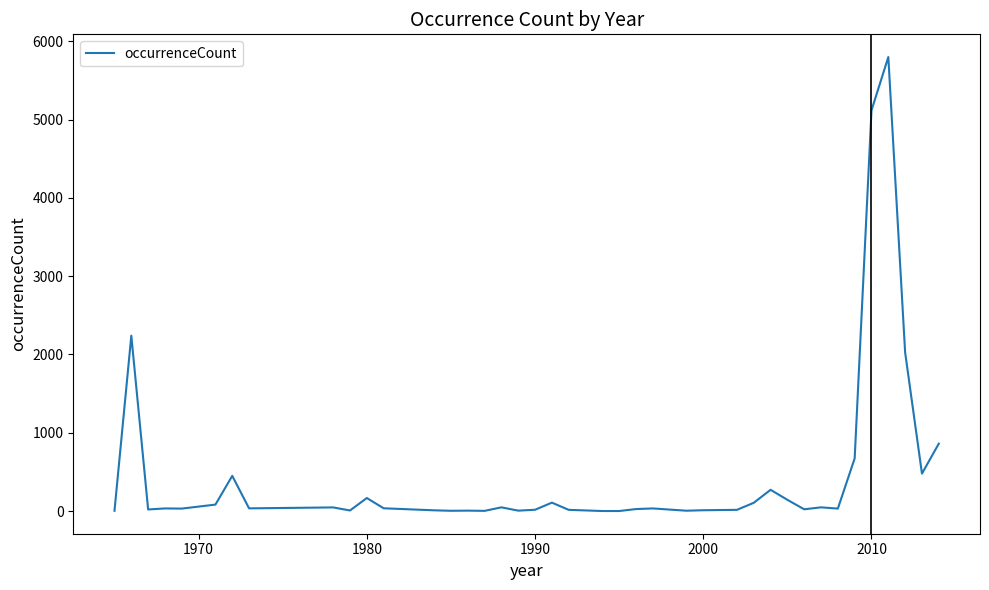

What is the maximum value shown in the chart?

5798